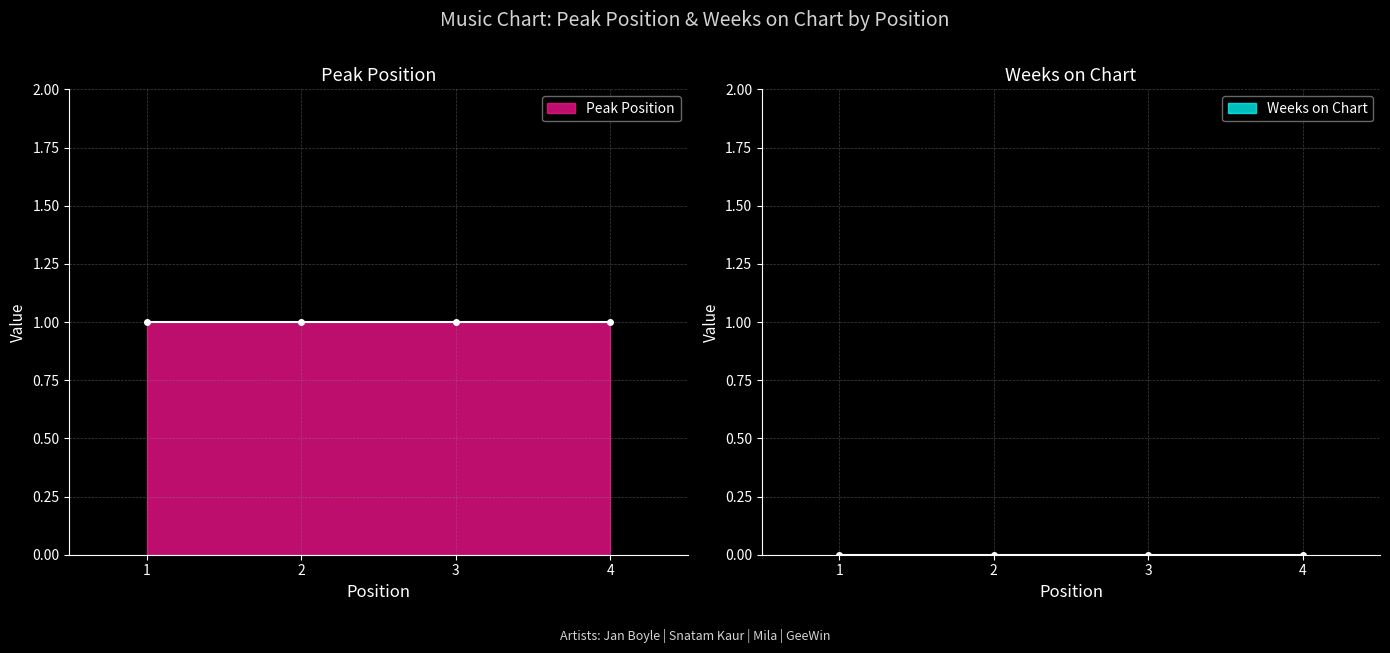

True or false: Weeks on Chart and Peak Position cross at least once.

False